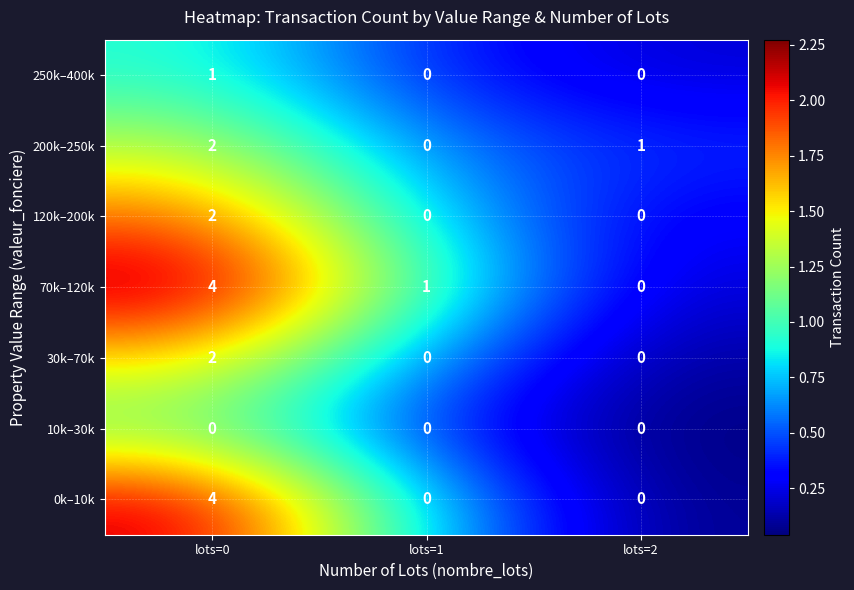

Reading left to right, extract all data points from this chart.

250k–400k: lots=0=1	lots=1=0	lots=2=0
200k–250k: lots=0=2	lots=1=0	lots=2=1
120k–200k: lots=0=2	lots=1=0	lots=2=0
70k–120k: lots=0=4	lots=1=1	lots=2=0
30k–70k: lots=0=2	lots=1=0	lots=2=0
10k–30k: lots=0=0	lots=1=0	lots=2=0
0k–10k: lots=0=4	lots=1=0	lots=2=0